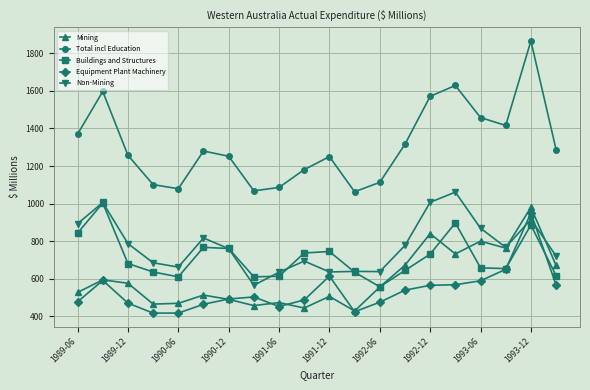

What is the value of the Buildings and Structures point at the 14th from the left?

644